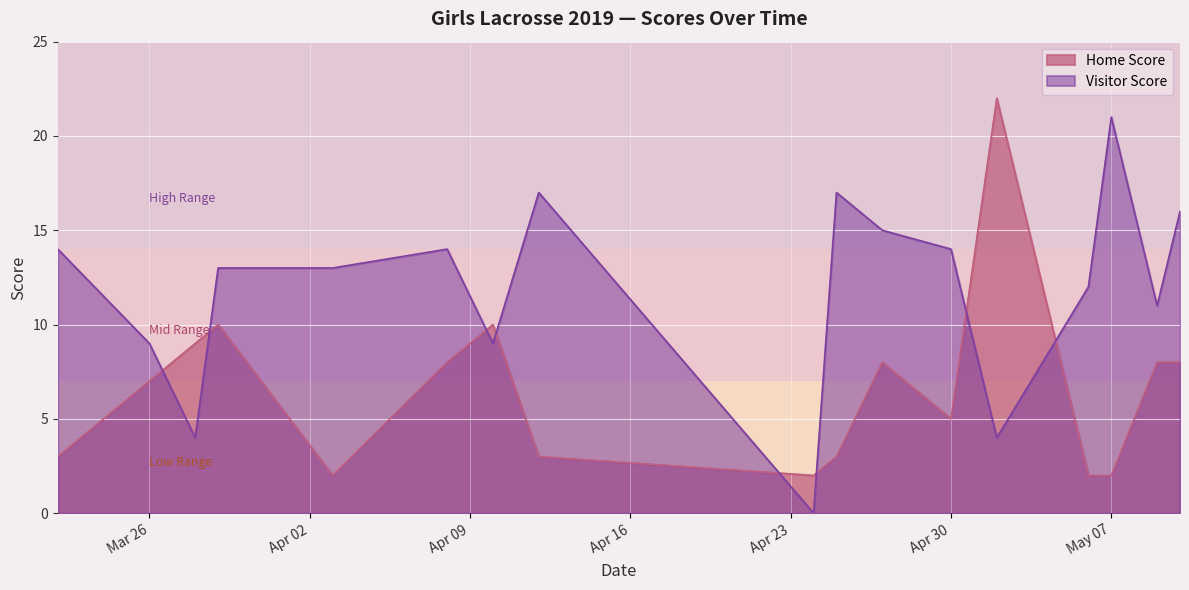

Reading left to right, what are all the values shown in this chart?

Home Score: 3	7	9	10	2	8	10	3	2	3	8	5	22	2	2	8	8
Visitor Score: 14	9	4	13	13	14	9	17	0	17	15	14	4	12	21	11	16